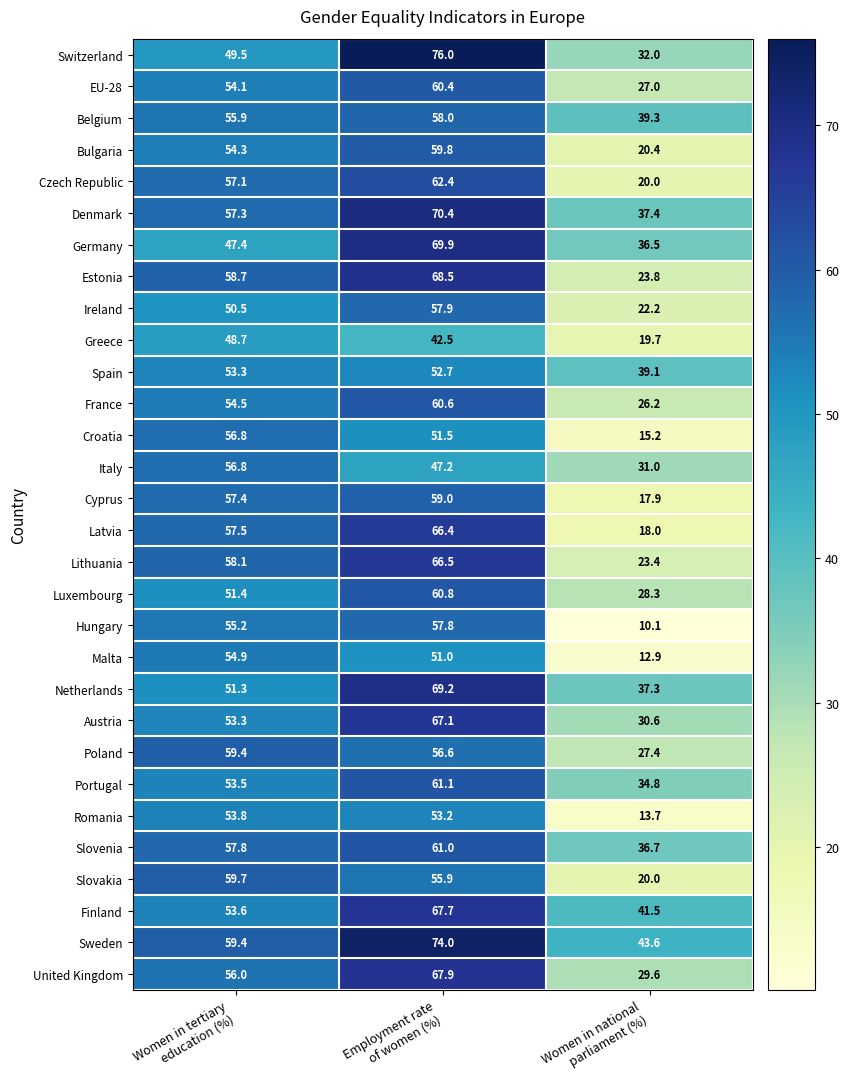

At how many categories does at least one series exceed 37?

3